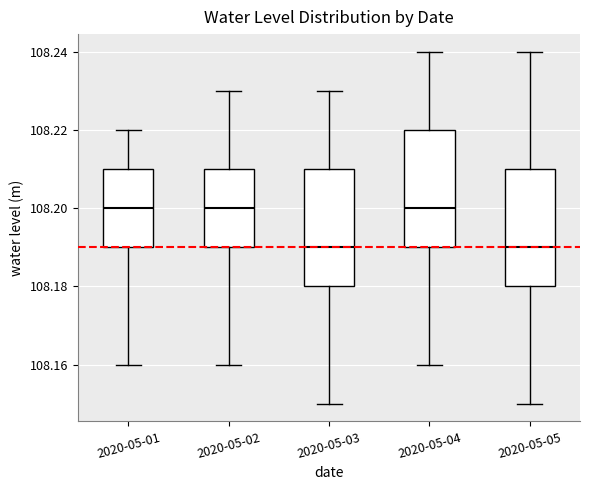

Where does the lower whisker of the box for 2020-05-01 end on the y-axis? The values are not printed on the chart, so give them approximately, as read against the axis.

108.16